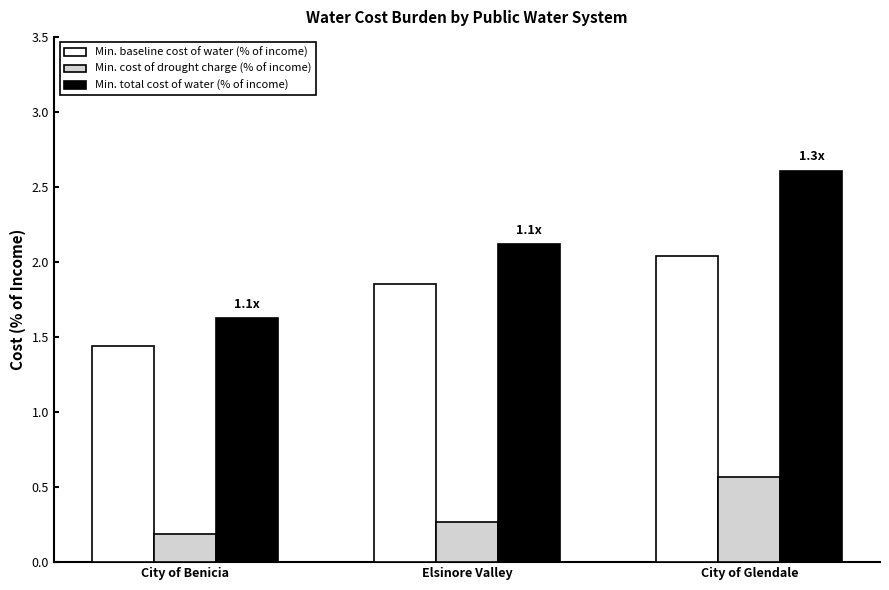

Which series changed the most between Elsinore Valley and City of Glendale?

Min. total cost of water (% of income)